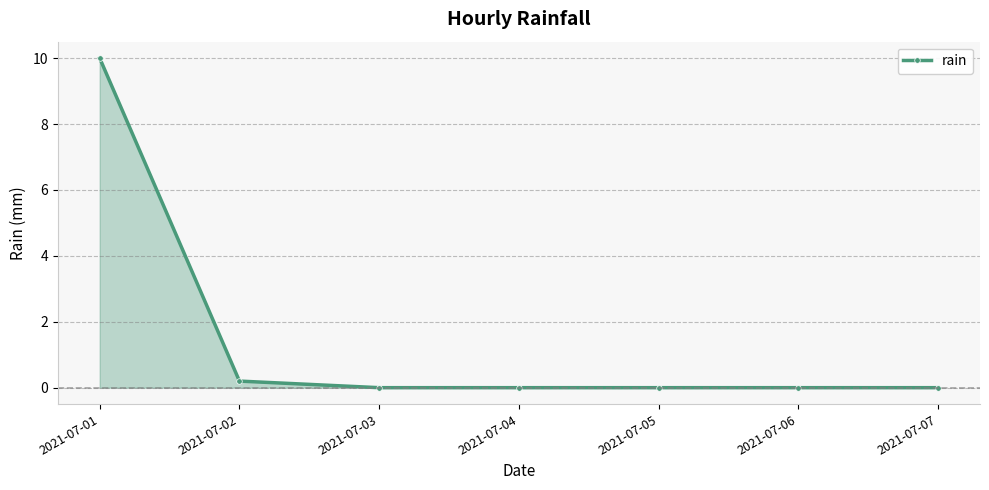

What is the difference between the maximum and second lowest values?

10.0